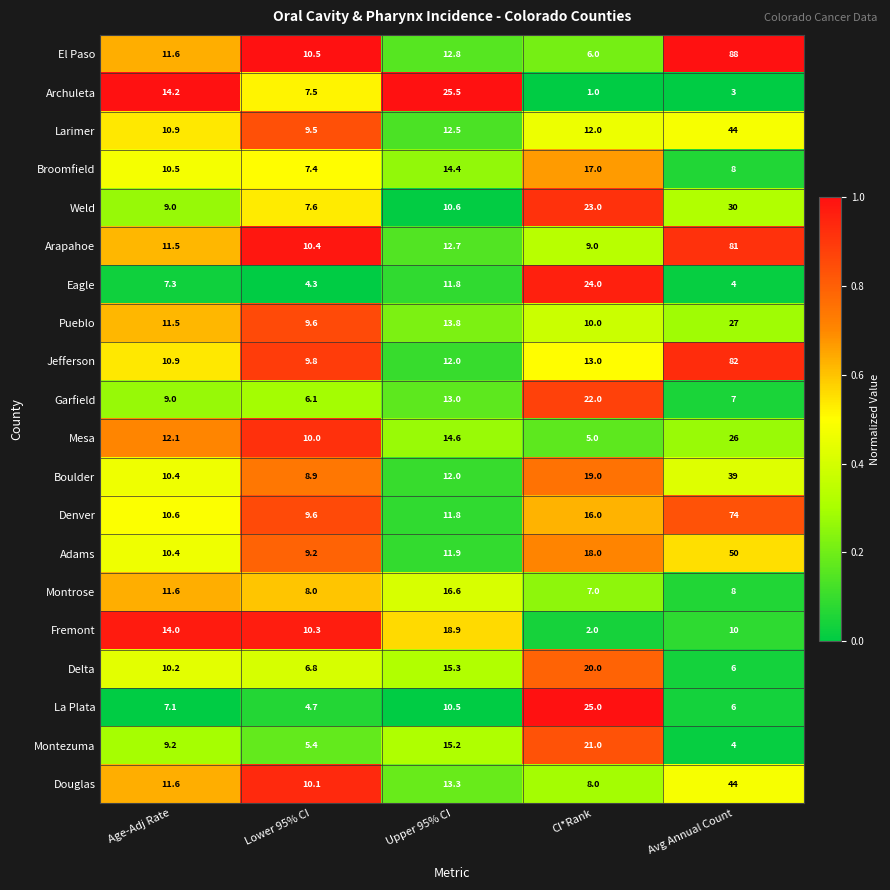

Which category has the highest value across all series?

Avg Annual Count